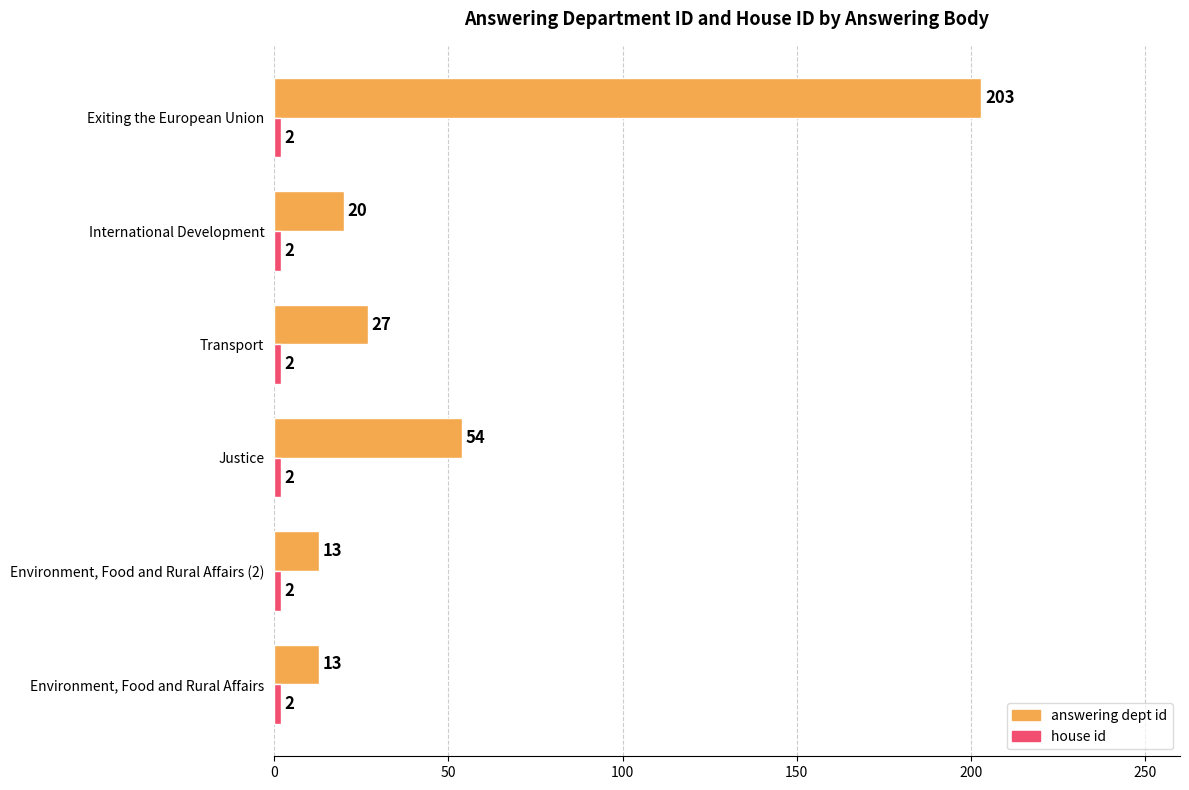

What is the sum of the answering dept id values at Environment, Food and Rural Affairs (2) and Justice?

67